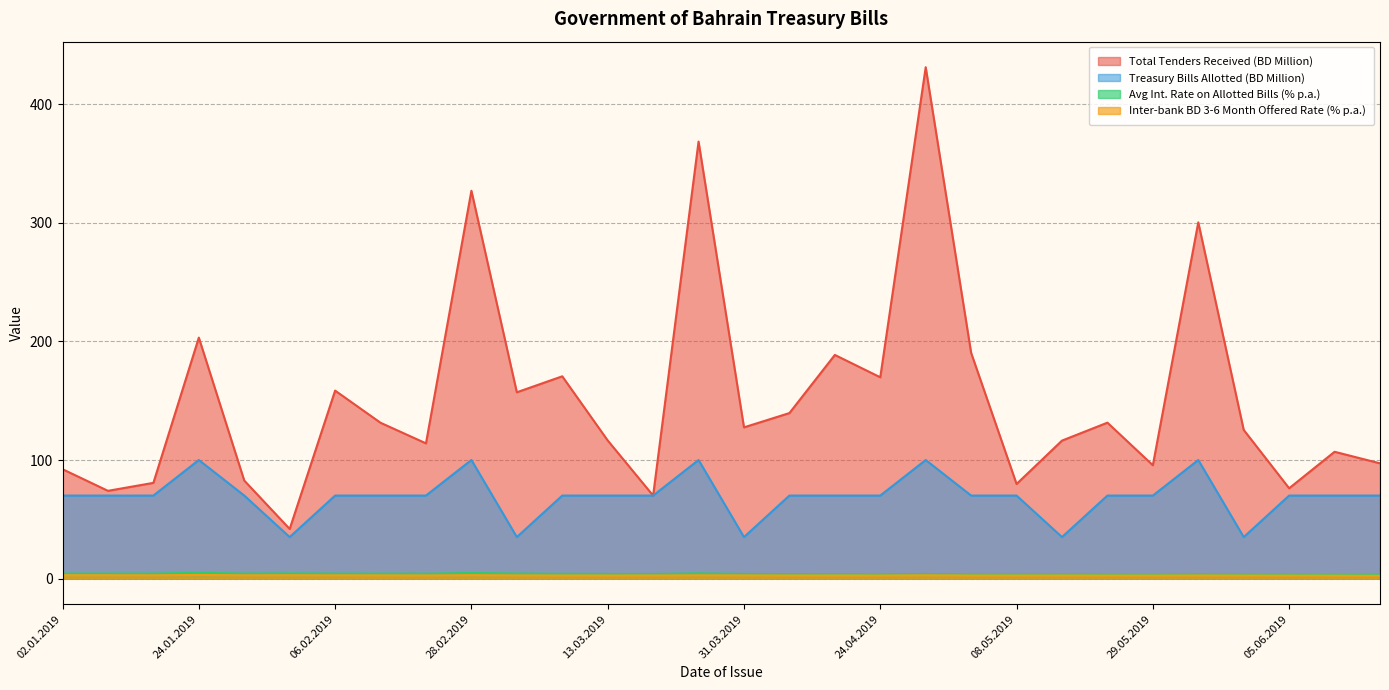

What is the difference between the highest and lowest values at 29.05.2019?

93.1